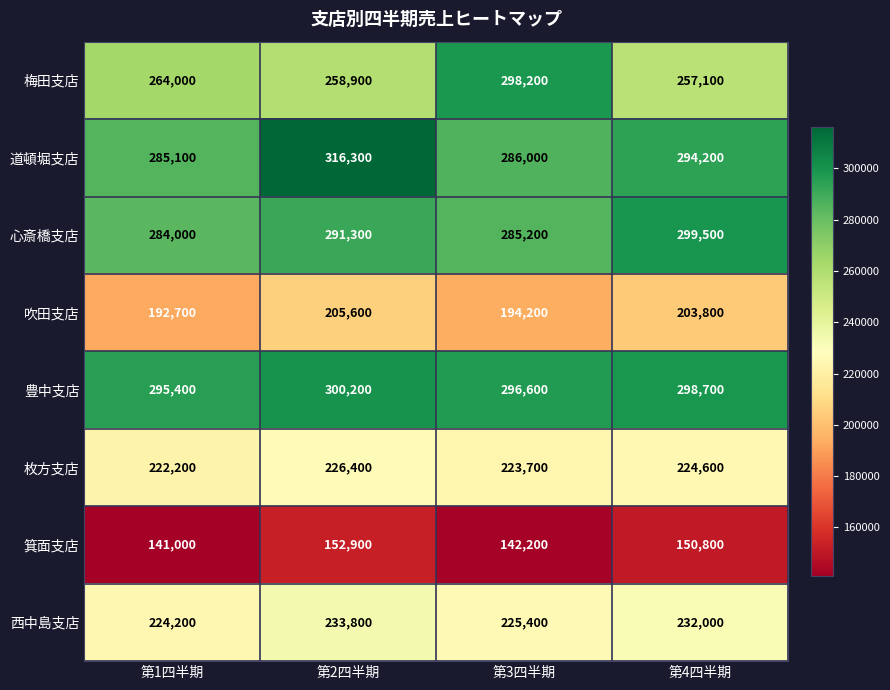

Which series changed the most between 第1四半期 and 第4四半期?

心斎橋支店